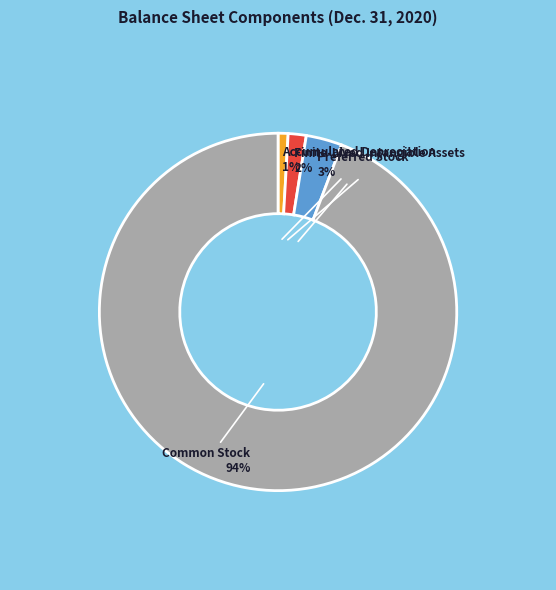

Count the number of slices in the pie.

4